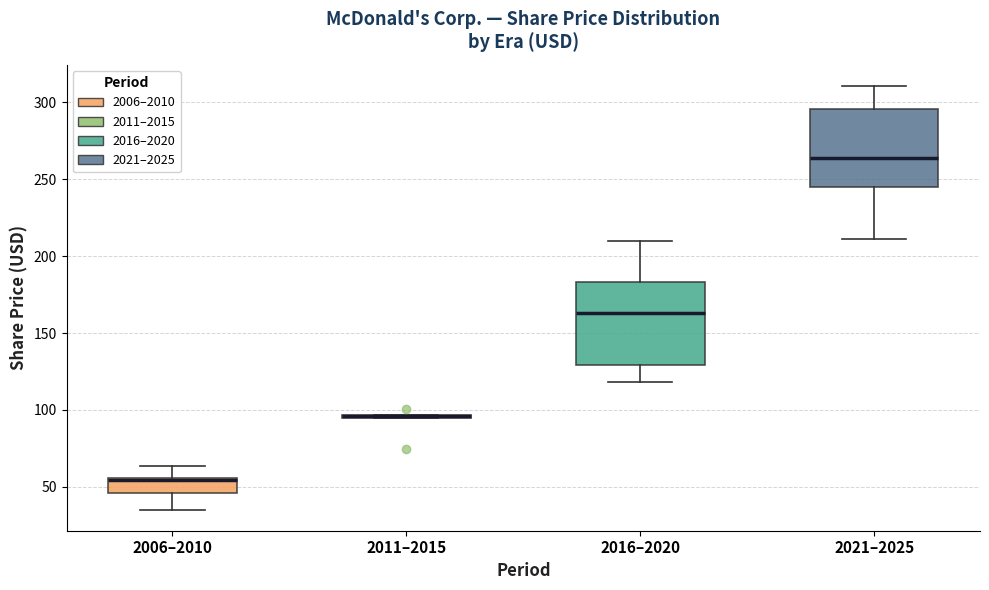

Where is the lower edge of the box for 2016–2020 on the y-axis? The values are not printed on the chart, so give them approximately, as read against the axis.

130